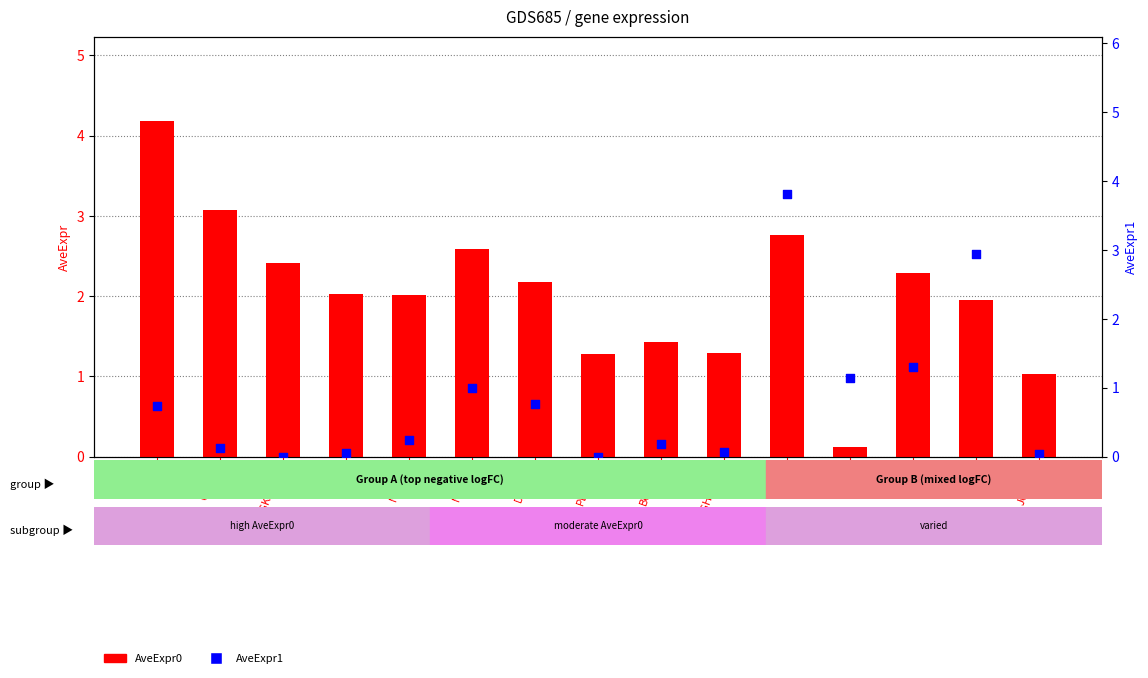

Which series has the widest spread of Y values?

AveExpr0